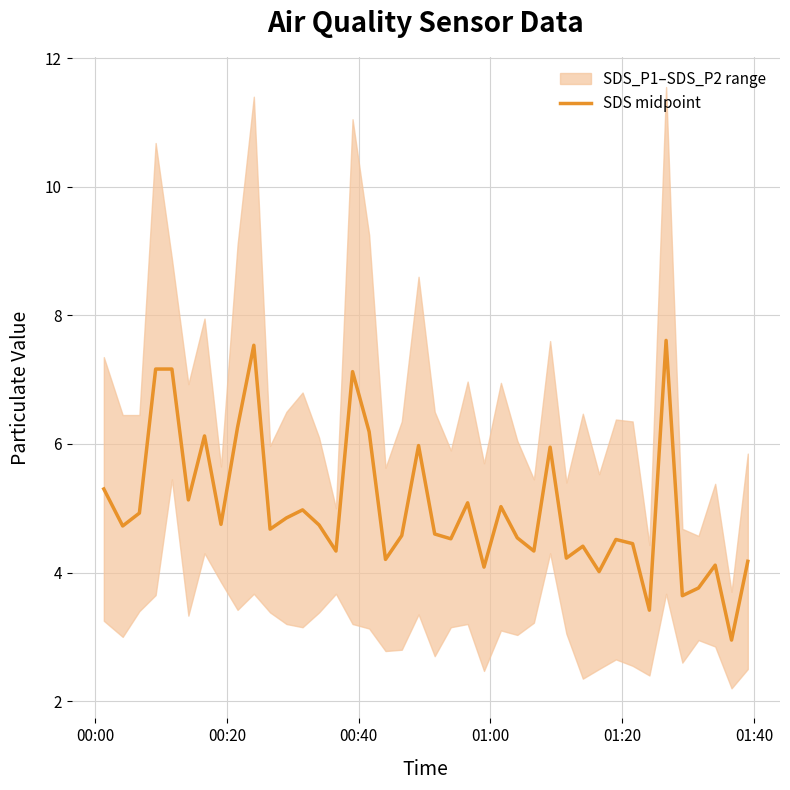

What is the lowest value of the SDS midpoint series?

3.0